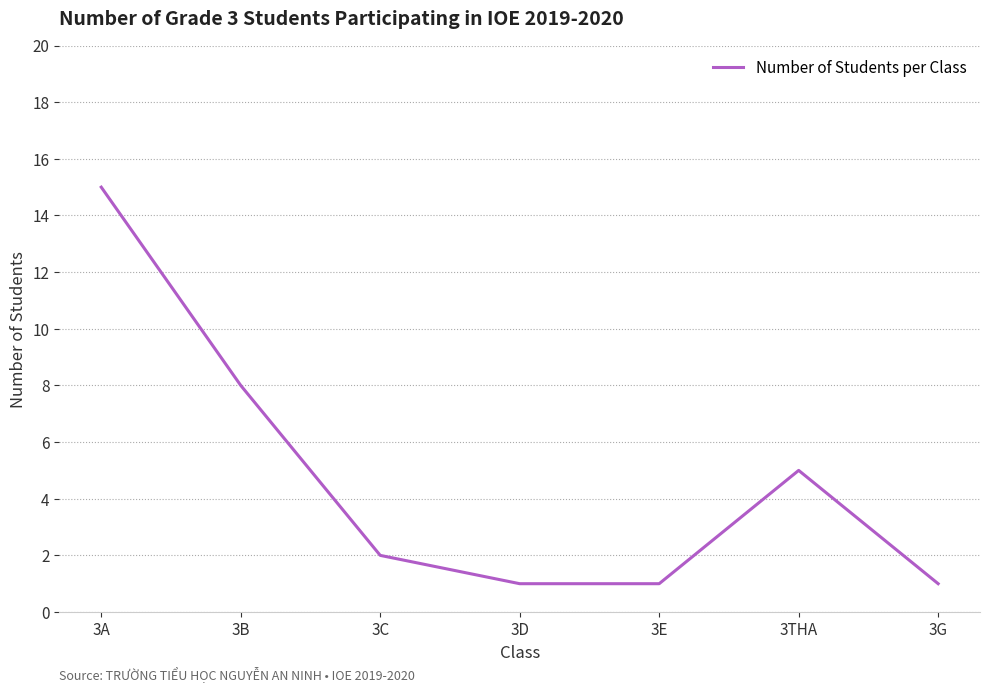

What is the greatest value displayed?

15